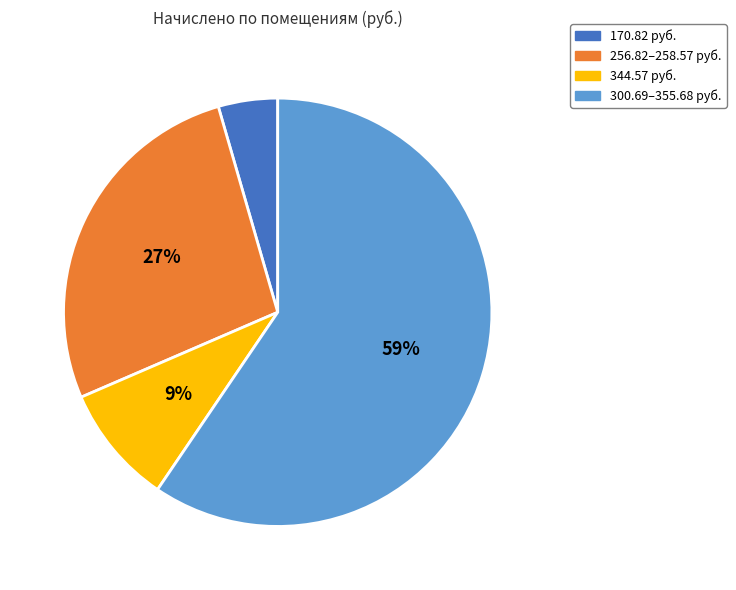

Is there a majority slice in this chart?

Yes